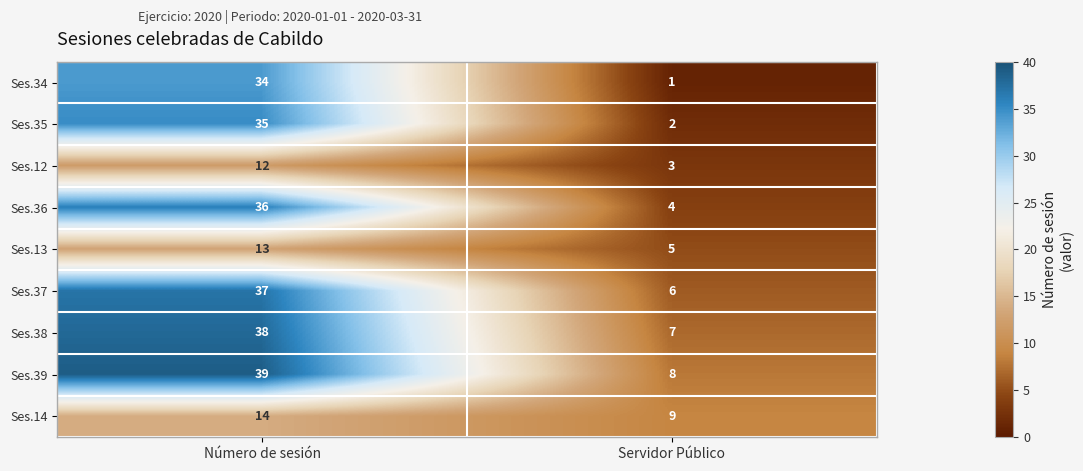

What is the difference between the highest and lowest values at Servidor Público?

8